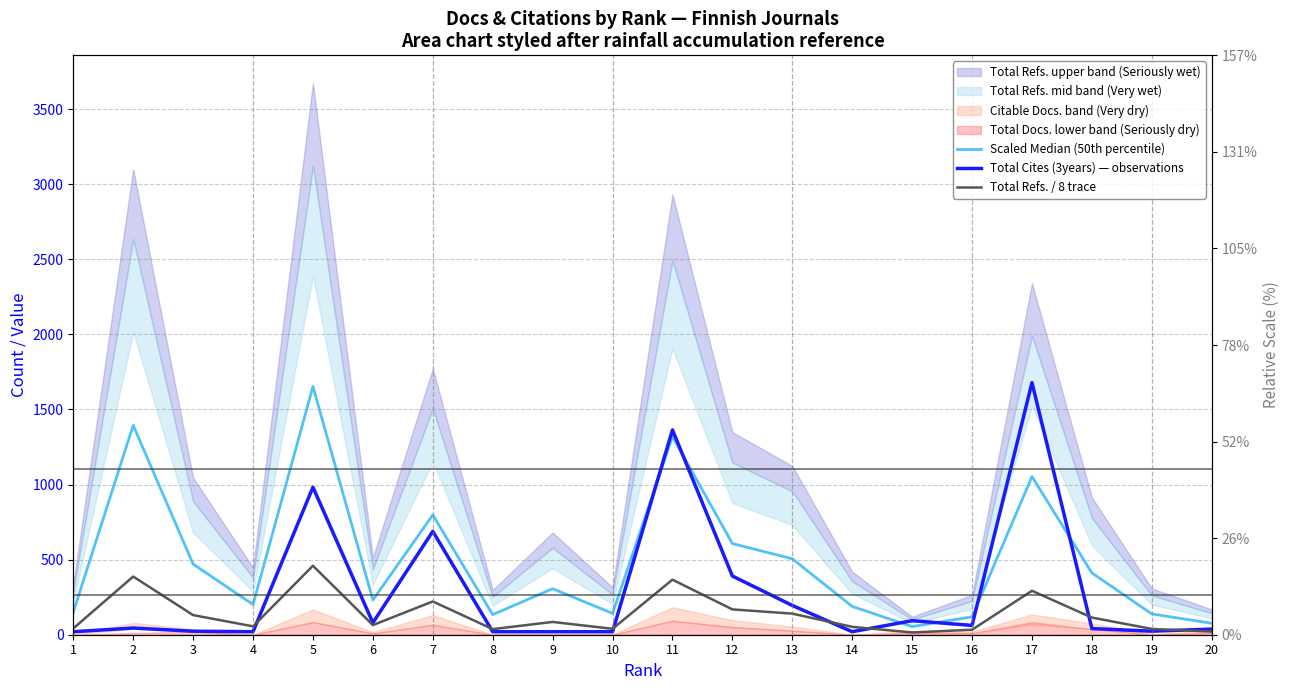

What is the value of the Total Cites (3years) — observations point at the 16th from the left?

62.0